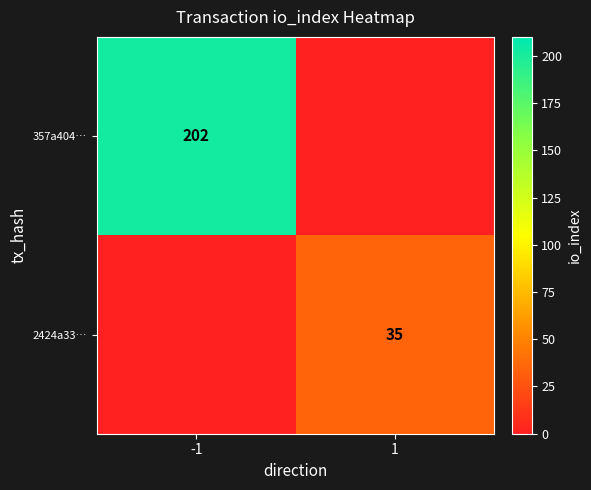

True or false: 357a404… has a value of 115 at -1.

False